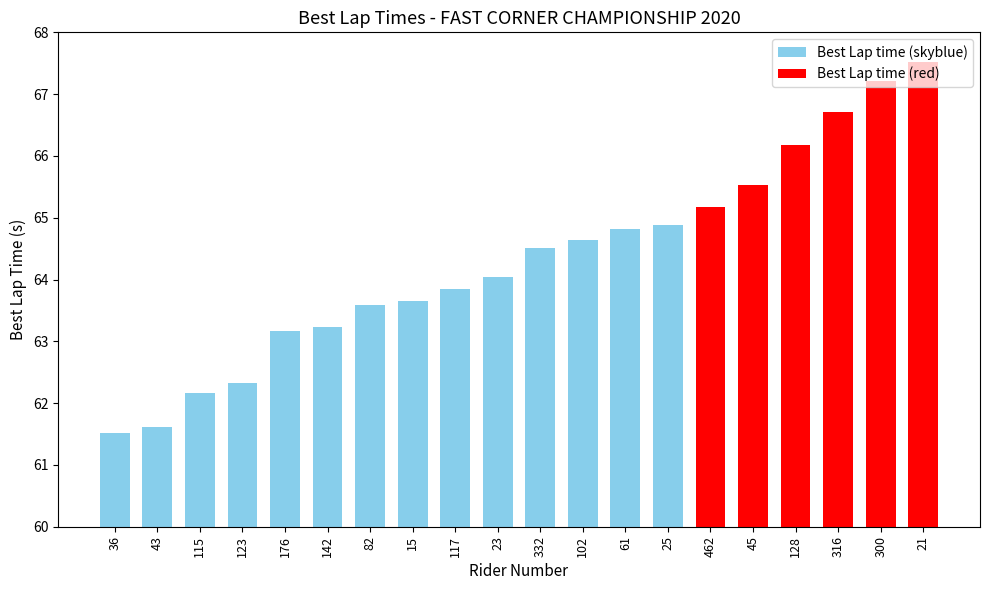

What is the smallest value displayed?

61.5